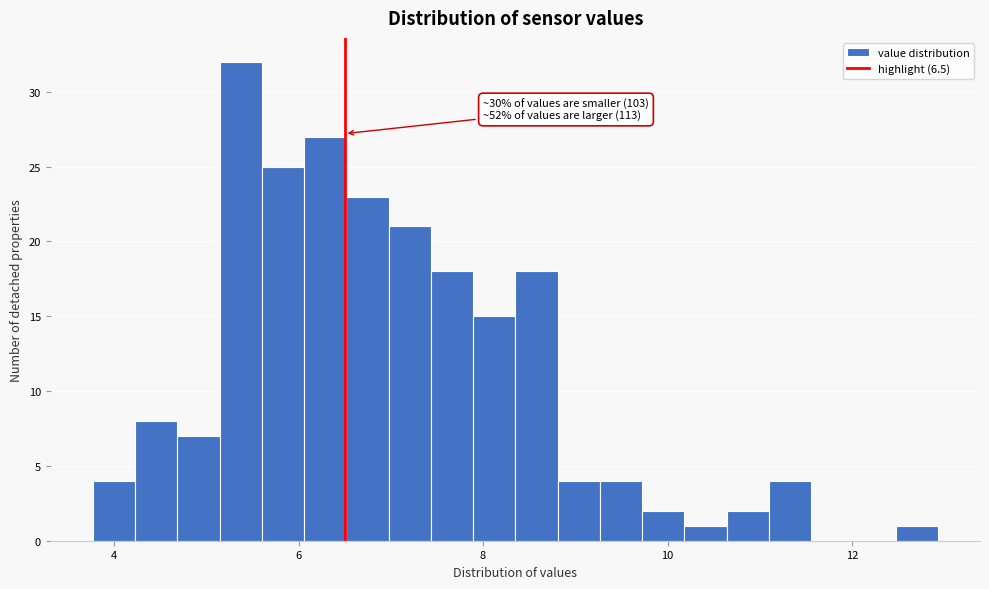

Around what value on the x-axis is the tallest bar? Give the approximate position of its centre, as read against the axis.

5.4